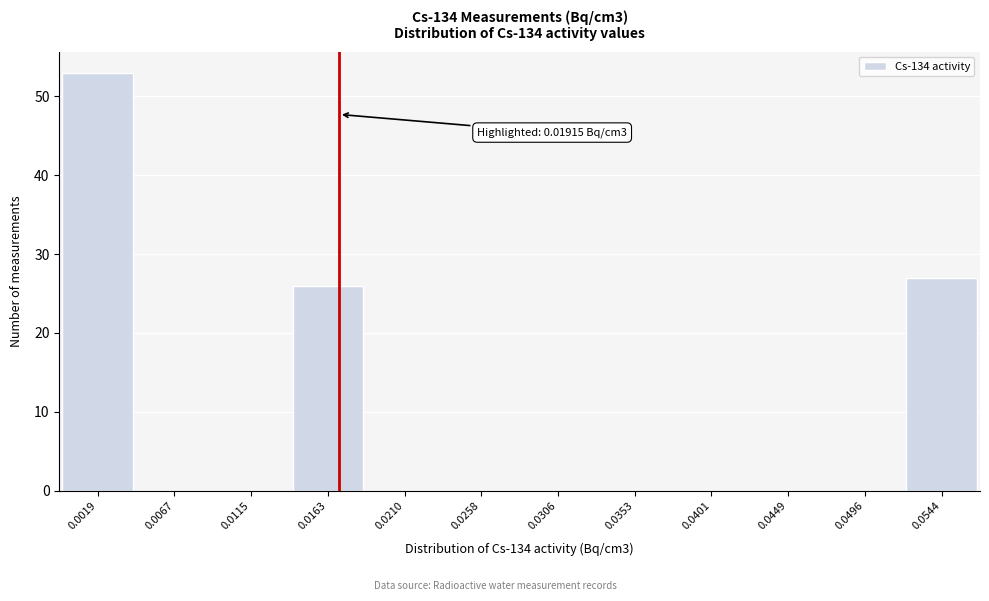

Reading left to right, extract all data points from this chart.

0.0019=53	0.0067=0	0.0115=0	0.0163=26	0.0210=0	0.0258=0	0.0306=0	0.0353=0	0.0401=0	0.0449=0	0.0496=0	0.0544=27